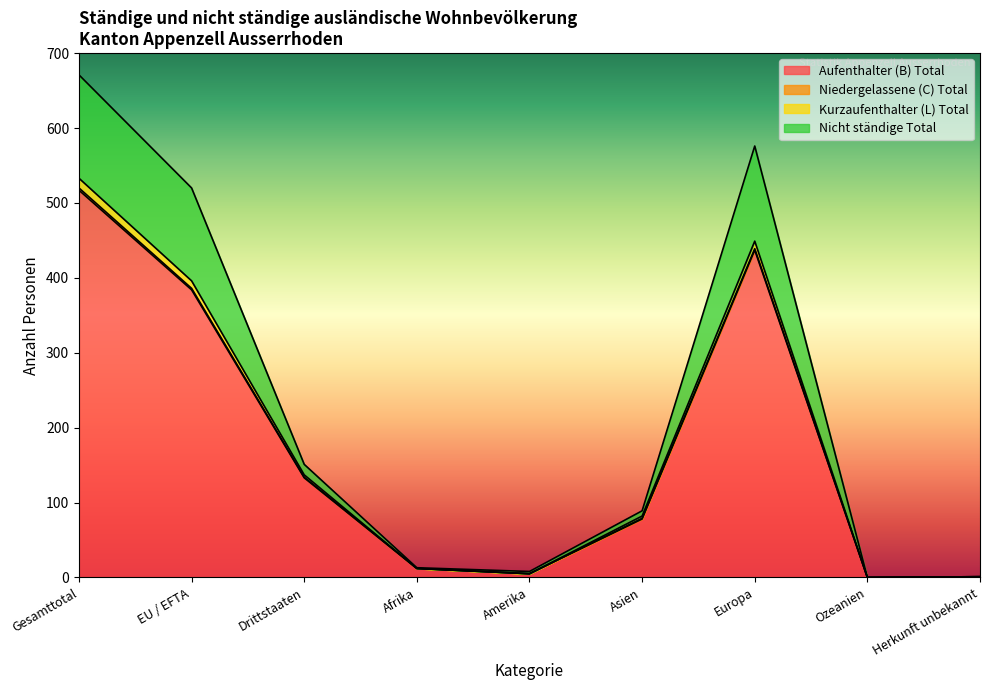

Reading right to left, extract all data points from this chart.

Aufenthalter (B) Total: 1	0	437	78	5	12	133	384	517
Kurzaufenthalter (L) Total: 1	0	449	82	5	12	137	396	533
Nicht ständige Total: 1	0	576	89	8	13	151	520	671